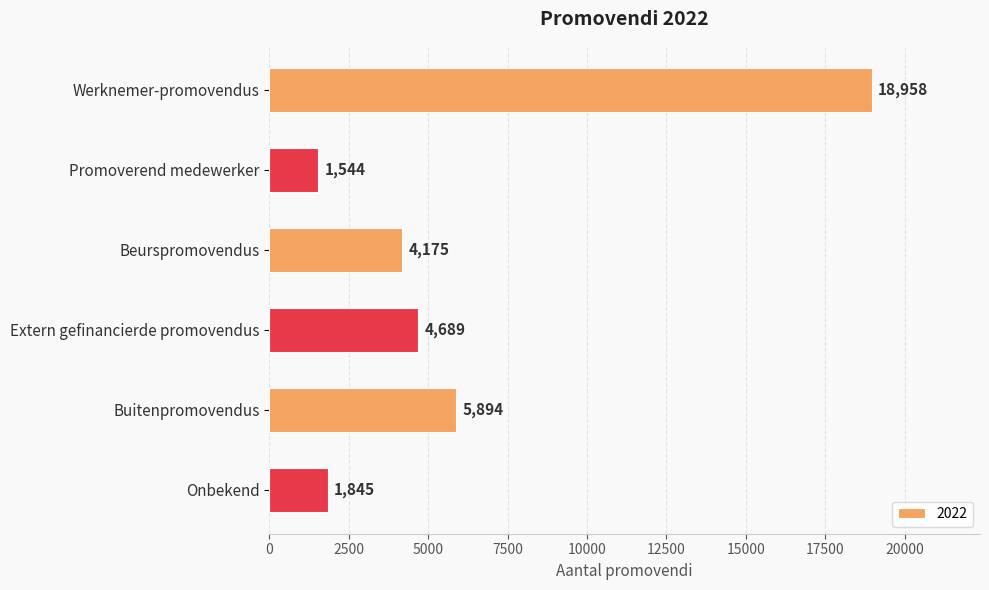

The value at Beurspromovendus is 1467. True or false?

False